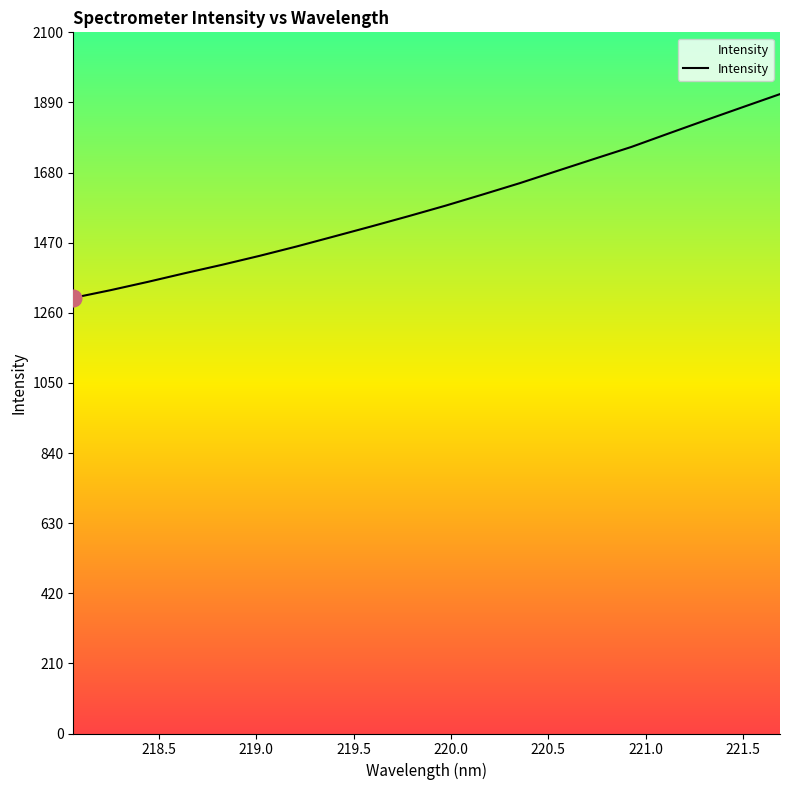

What is the maximum value shown in the chart?

1915.0